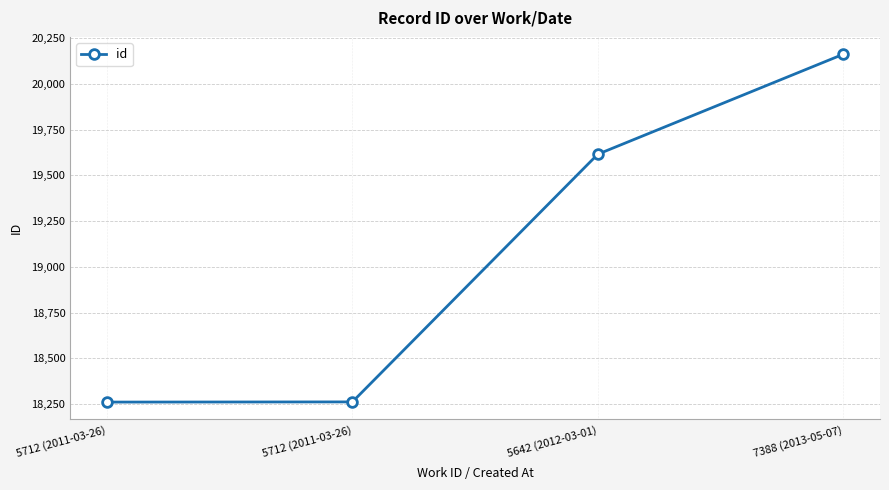

How many lines are shown in the chart?

1